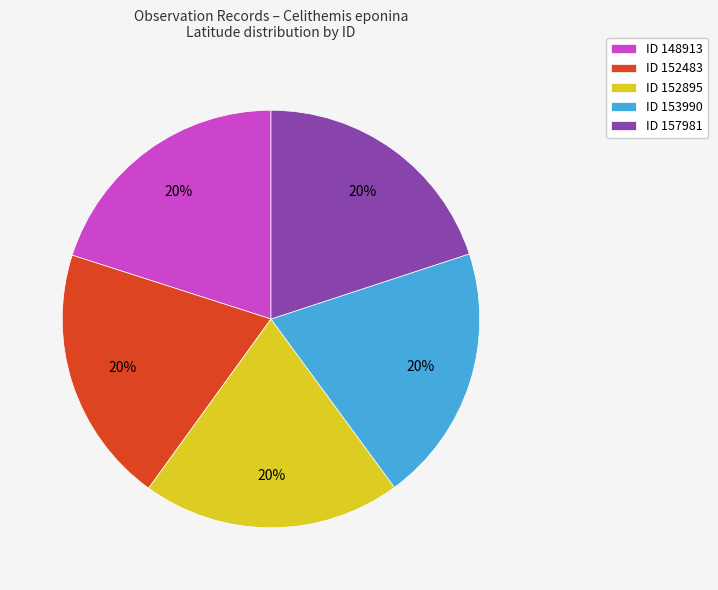

What percentage is the ID 148913 slice, to the nearest percent?

20%